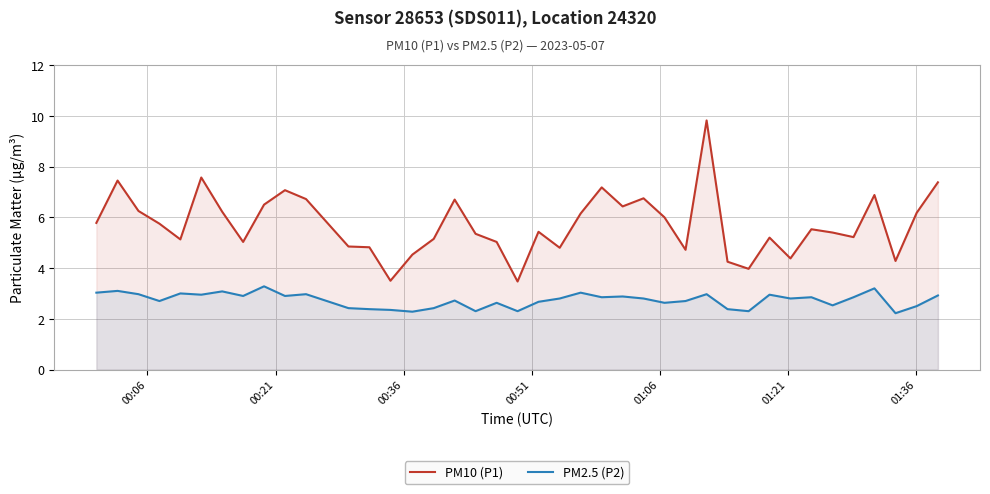

Rank the series by their maximum value, from lowest to highest.

PM2.5 (P2), PM10 (P1)